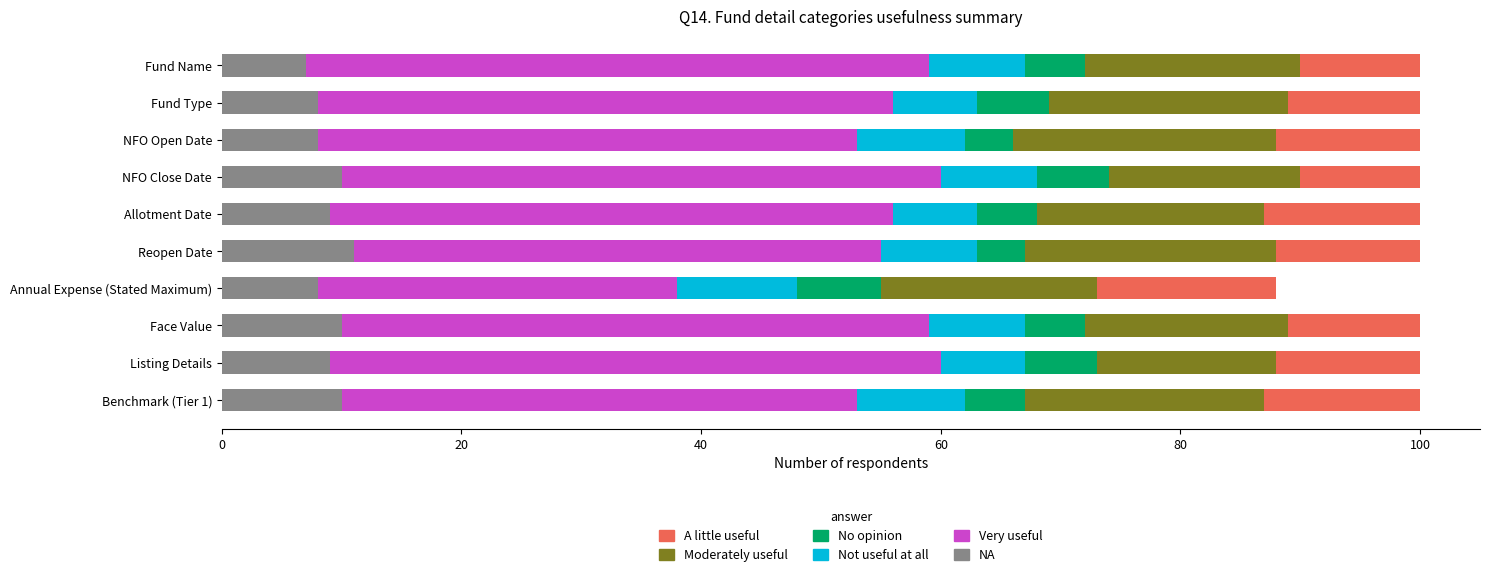

What is the sum of the NA values at NFO Close Date and Benchmark (Tier 1)?

20